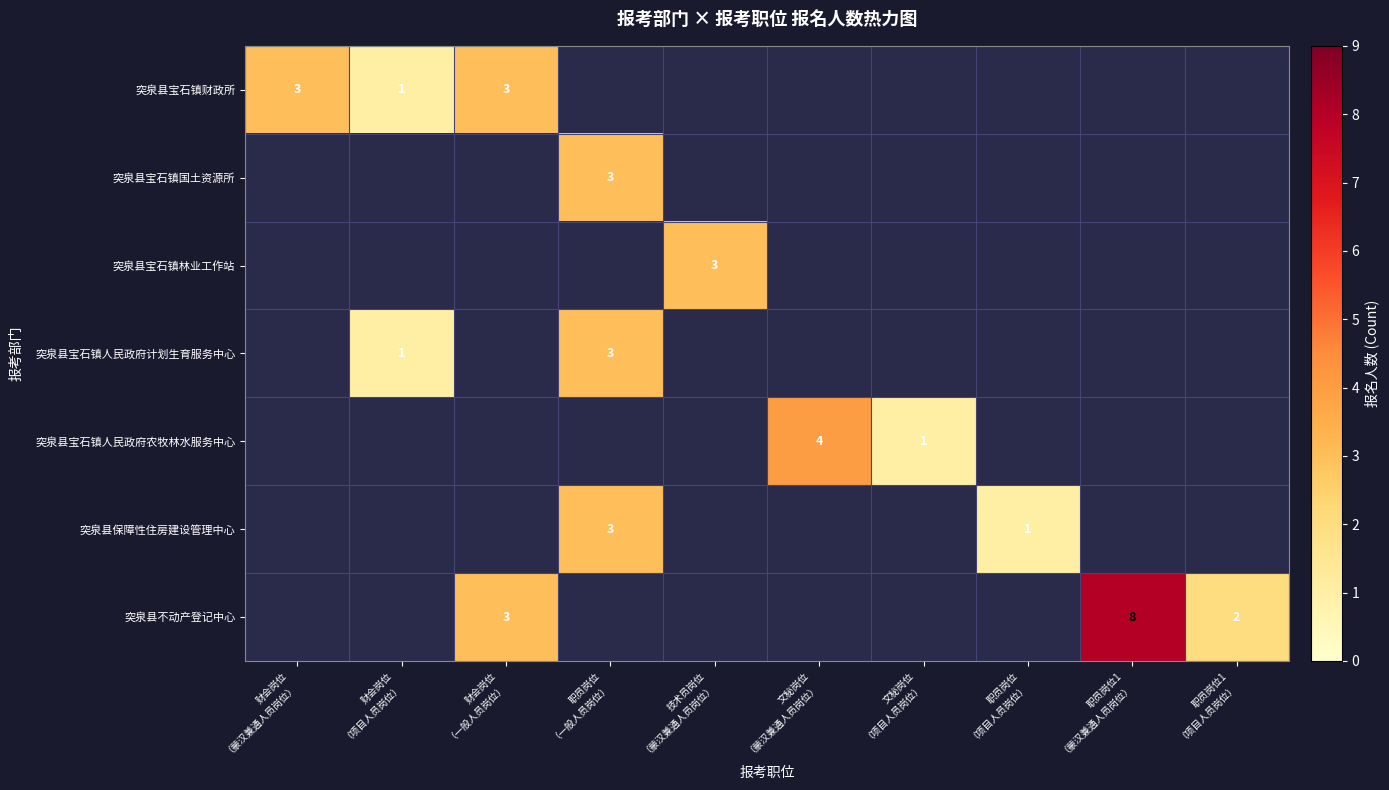

List the series in order of their peak value, highest first.

突泉县宝石镇财政所, 突泉县宝石镇国土资源所, 突泉县宝石镇林业工作站, 突泉县宝石镇人民政府计划生育服务中心, 突泉县宝石镇人民政府农牧林水服务中心, 突泉县保障性住房建设管理中心, 突泉县不动产登记中心